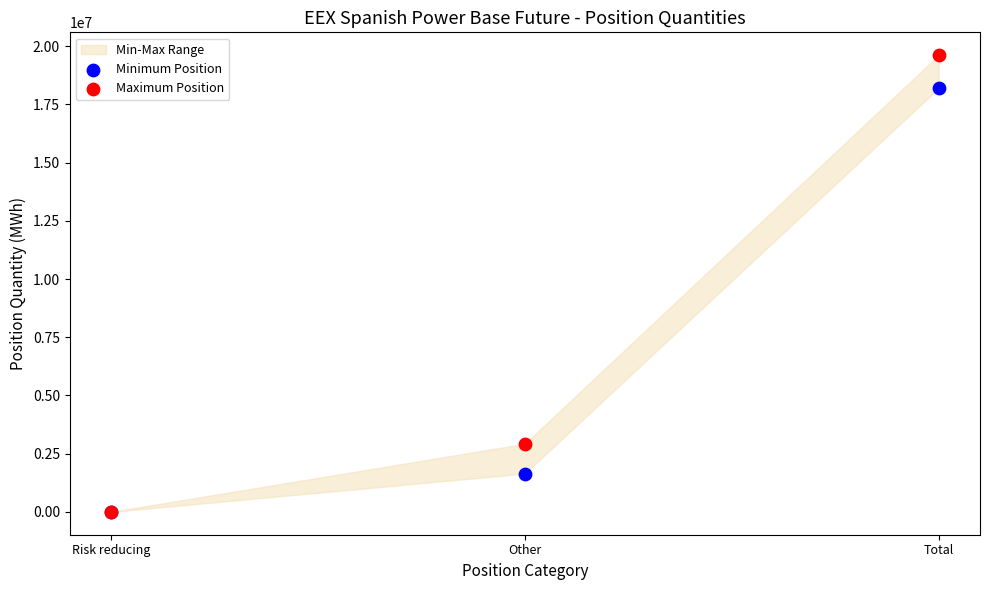

In the Minimum Position series, what Y value is closest to 9100167?

1644209